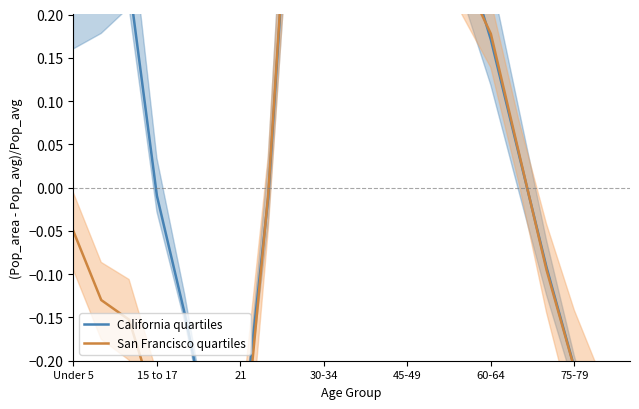

How many positive values does the California quartiles series have?

12